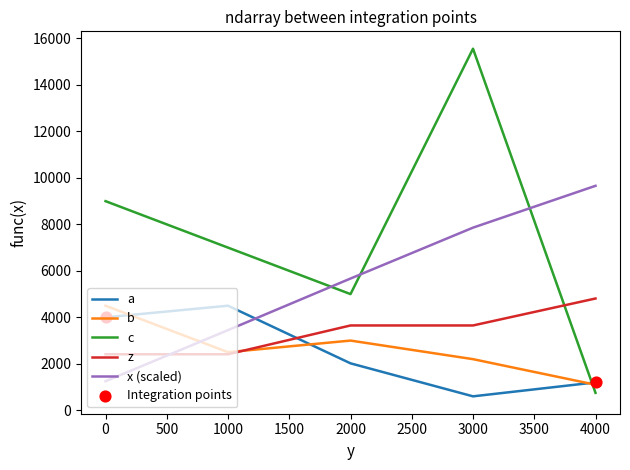

Is the value of b at 2000 greater than the value of a at 4000?

Yes